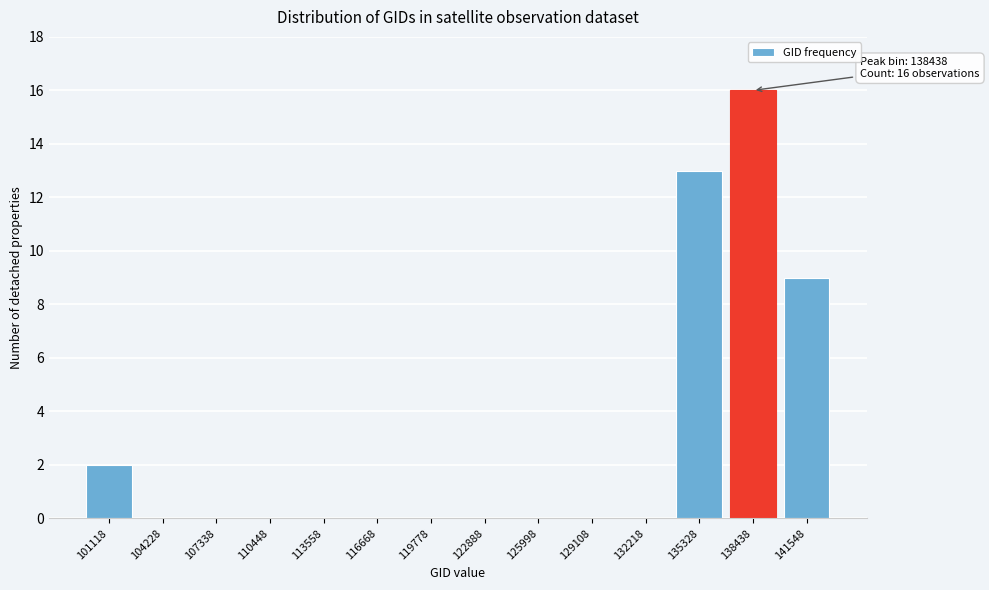

Reading left to right, what are all the values shown in this chart?

101118=2	104228=0	107338=0	110448=0	113558=0	116668=0	119778=0	122888=0	125998=0	129108=0	132218=0	135328=13	138438=16	141548=9